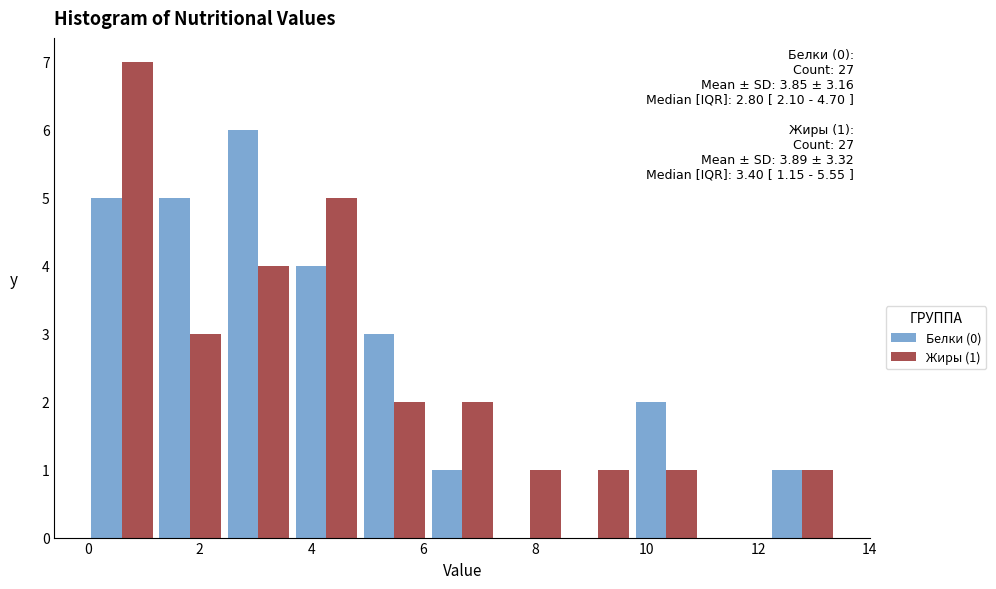

In the Жиры (1) series, which range on the x-axis has the tallest bar?

0.0 to 1.2